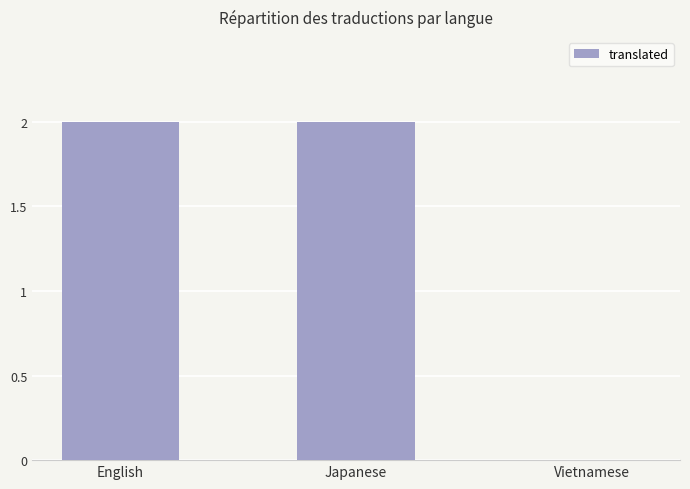

Count the values in the range 0 to 2.

3